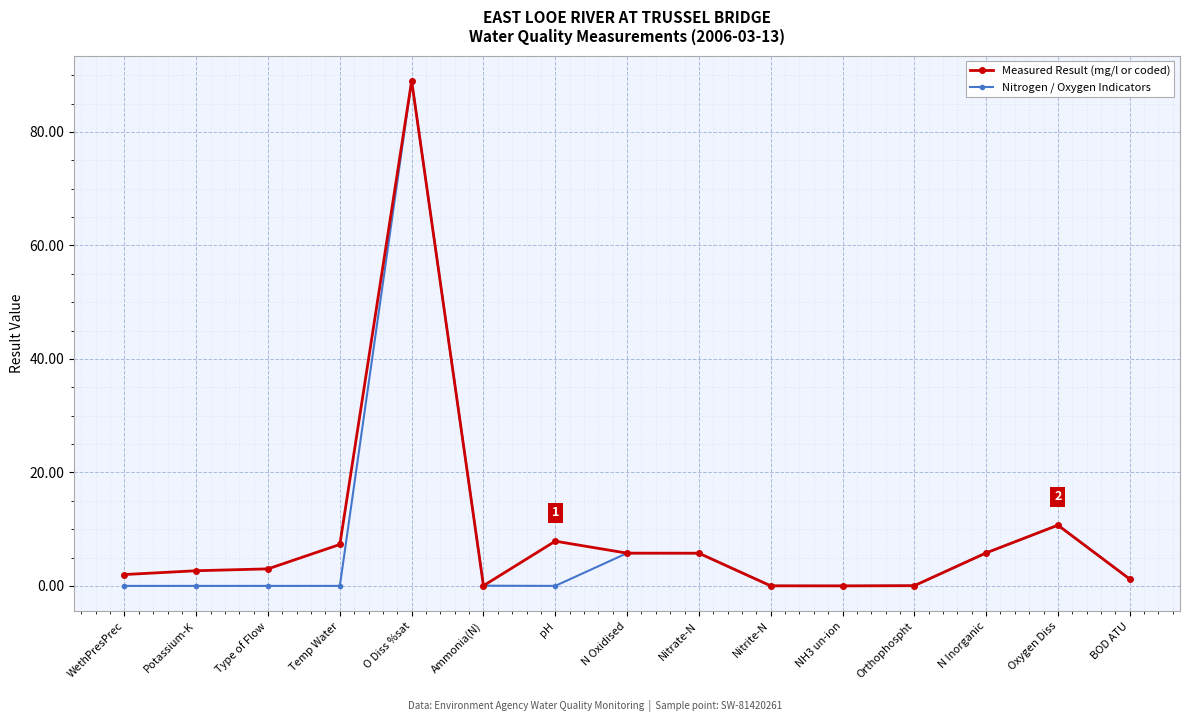

What is the difference between the highest and lowest values at WethPresPrec?

2.0